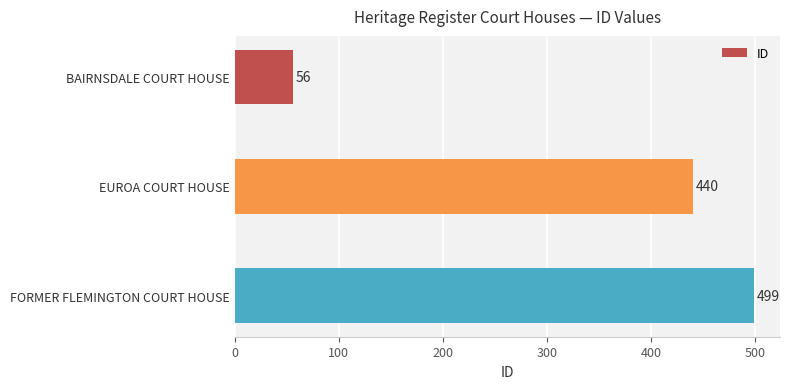

Are the bars grouped side by side (vs. stacked)?

No